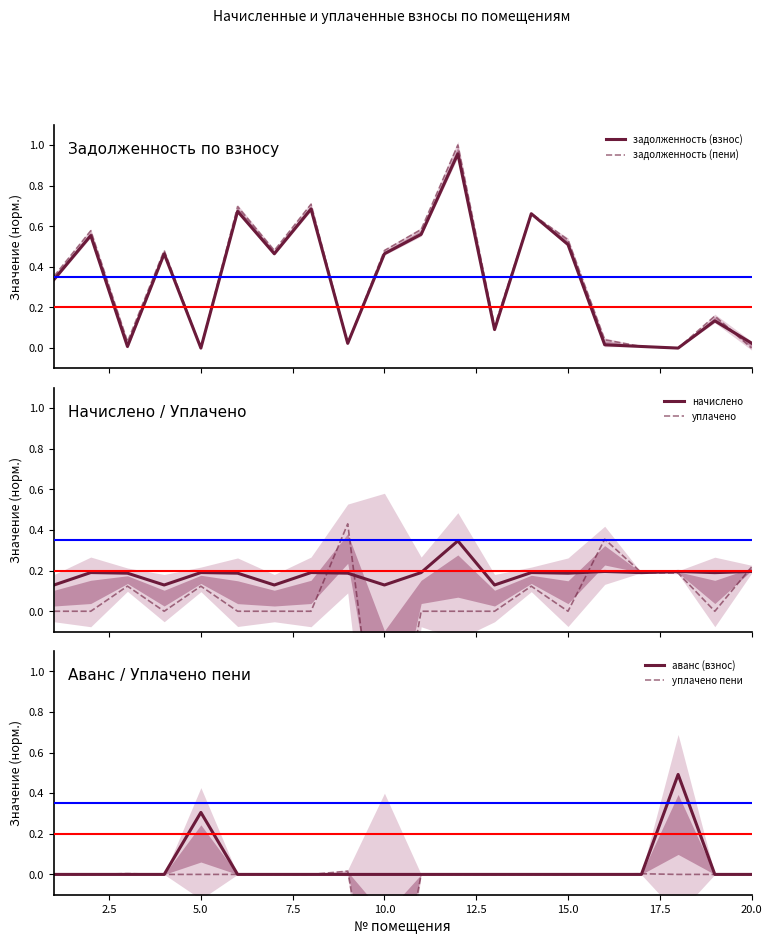

What is the greatest value displayed?

1.0